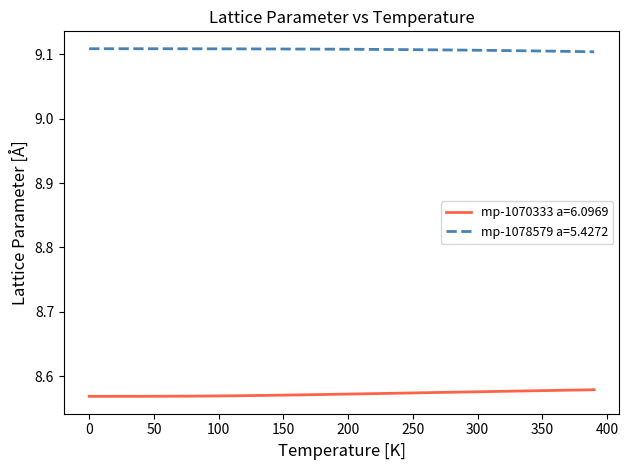

Which series has the largest total across all categories?

mp-1078579 a=5.4272